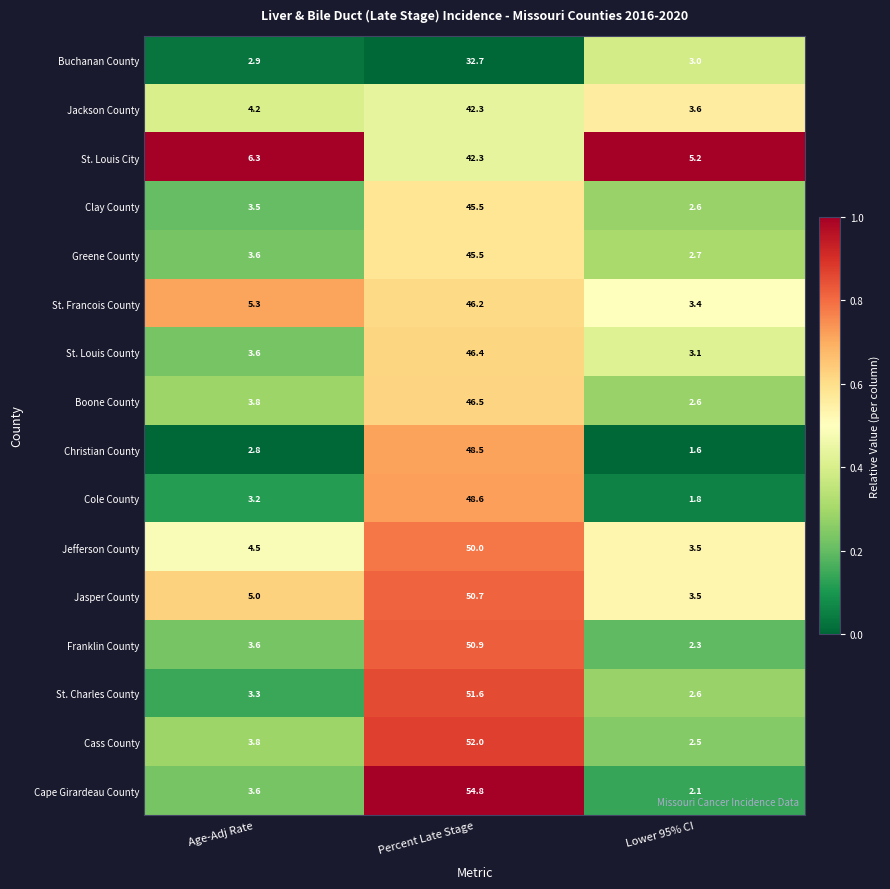

How many series are shown in this chart?

16